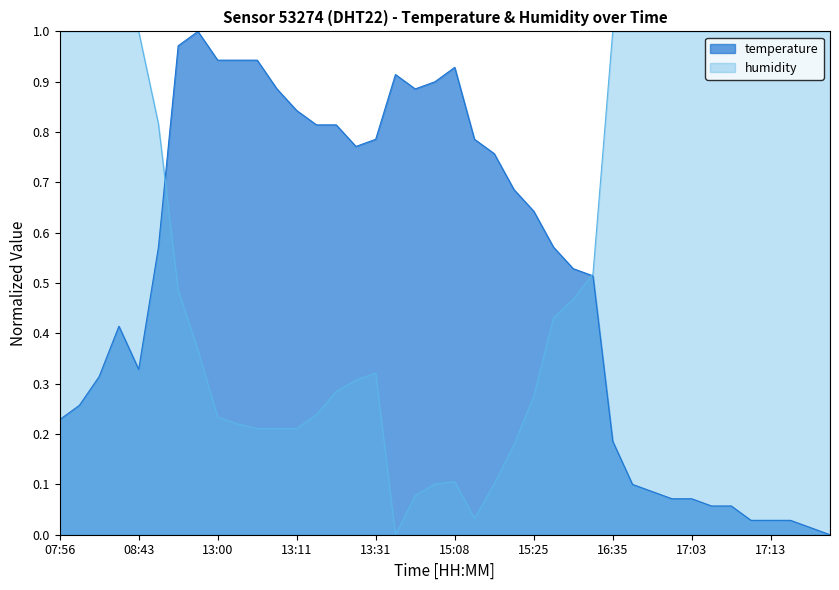

What is the average value of the humidity series?

0.6